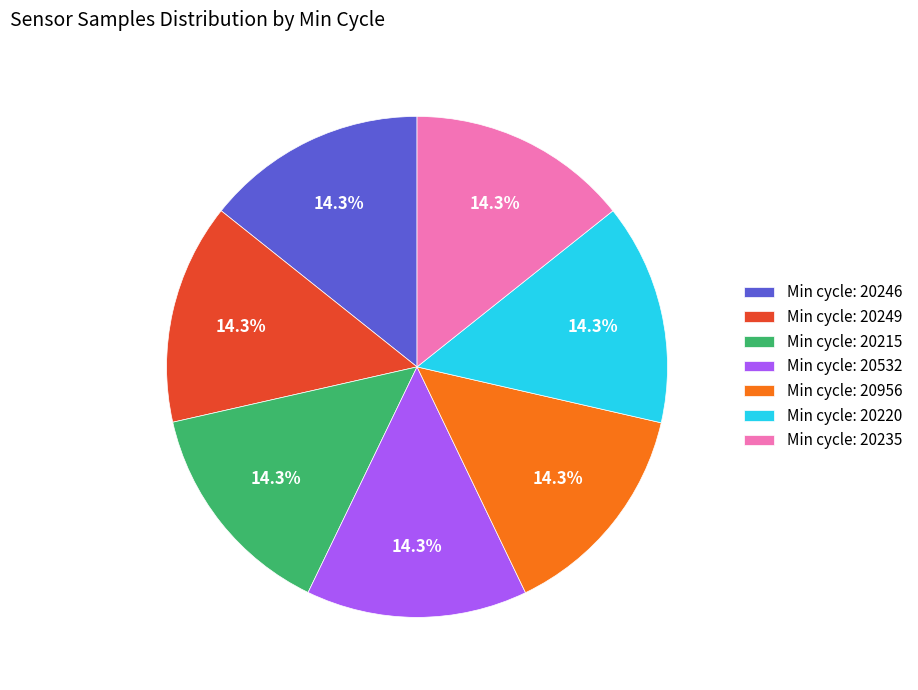

How much of the chart is everything except Min cycle: 20215?

85.7%